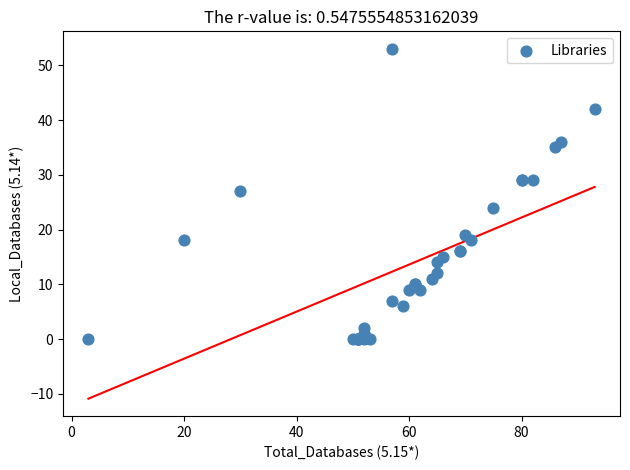

What Y value in the scatter plot is closest to 26?

27